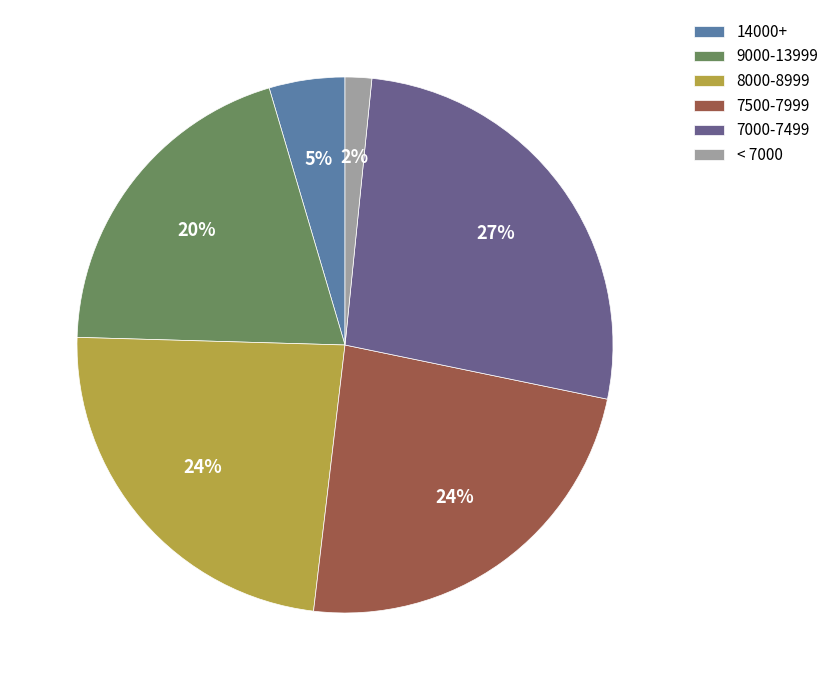

What is the smallest slice in the pie chart?

< 7000